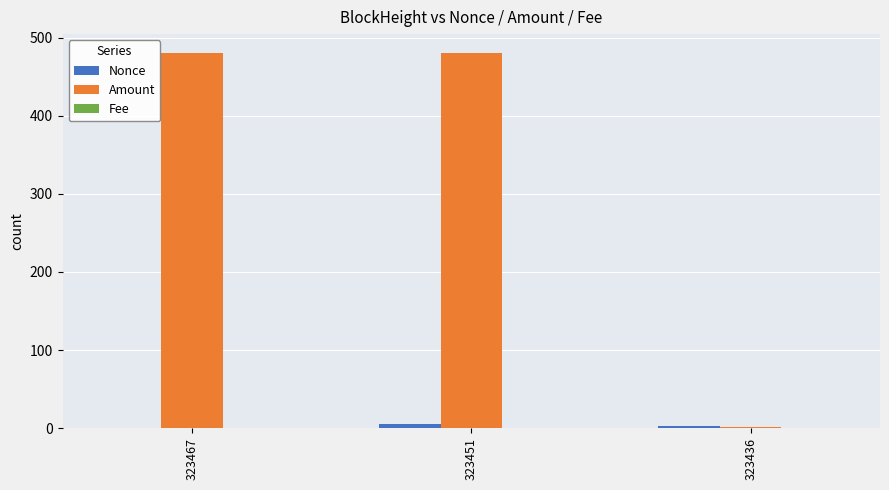

Which series changed the most between 323451 and 323436?

Amount